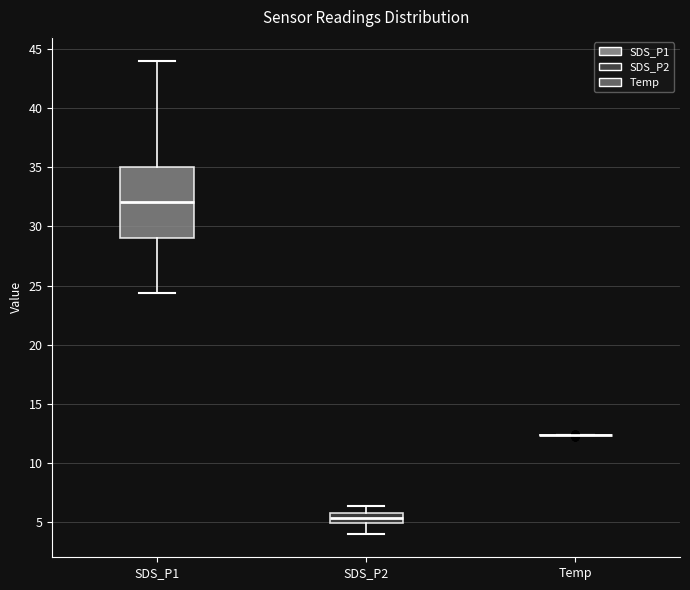

Reading left to right, read every box against the y-axis: the position of its median line, the range the box covers, and the ends of its whiskers. The values are not printed on the chart, so give them approximately, as read against the axis.

SDS_P1: median 32.0, box 29.0 to 35.0, whiskers 24.5 to 44.0
SDS_P2: median 5.5, box 5.0 to 6.0, whiskers 4.0 to 6.5
Temp: box collapsed to a line at 12.5, whiskers 12.5 to 12.5